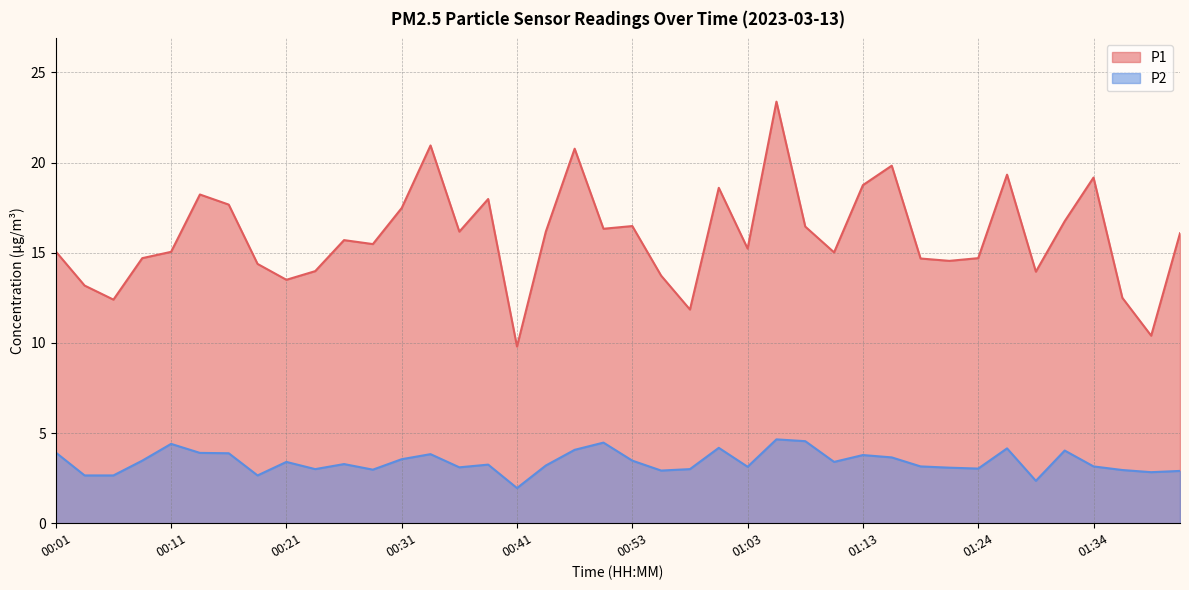

What is the difference between the P1 values at 00:56 and 00:06?

1.3